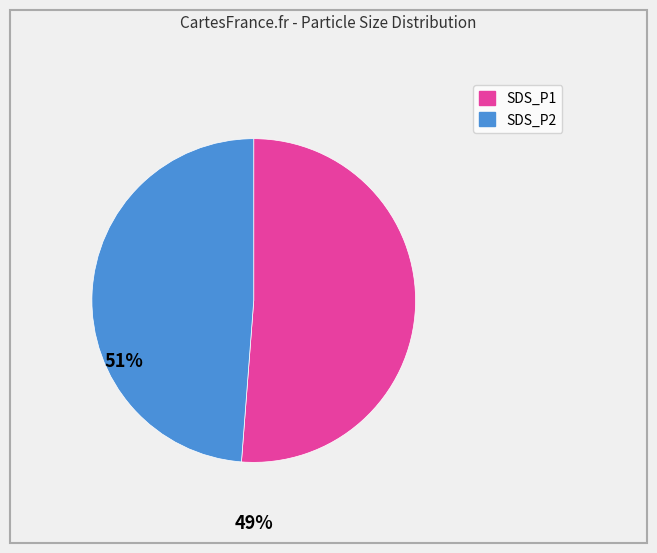

Approximately how many times larger is the value at SDS_P1 compared to SDS_P2?

1.0